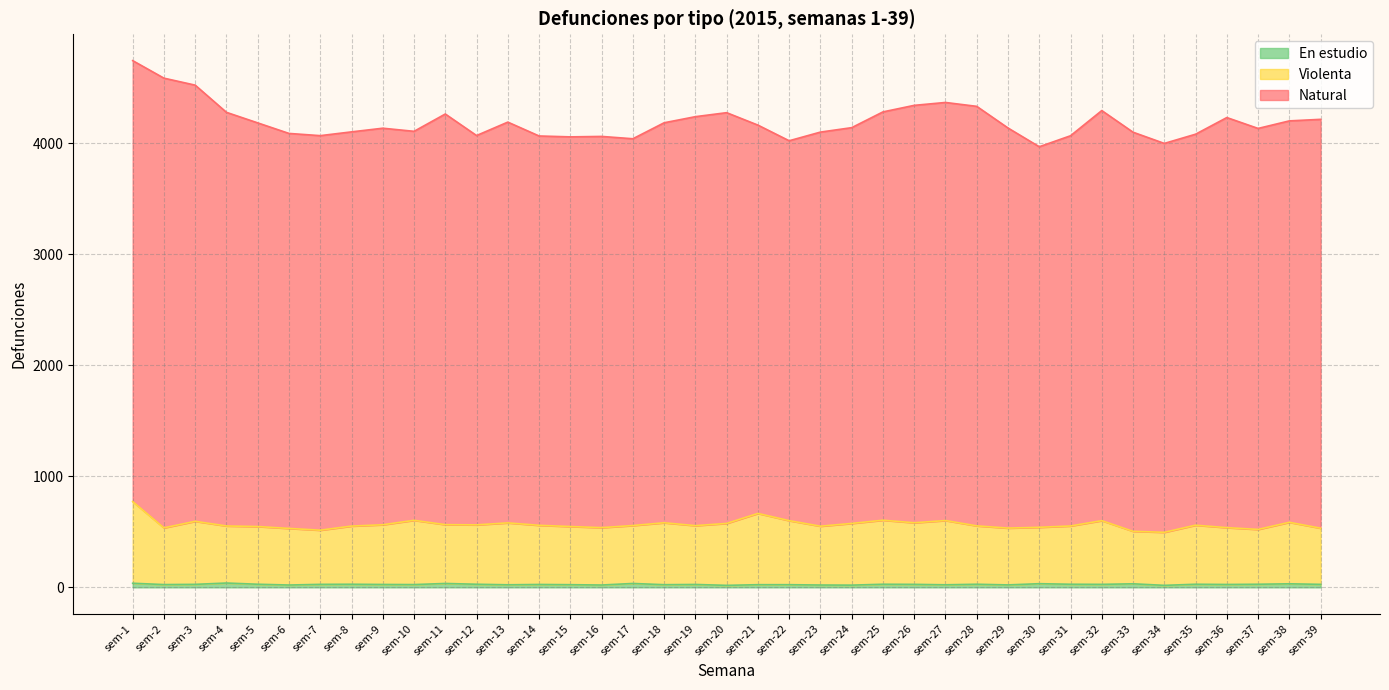

At which category is the sum across all series the highest?

sem-1